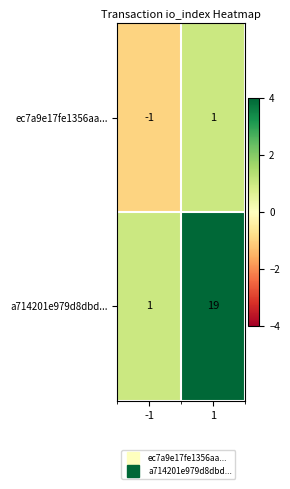

List the series in order of their peak value, highest first.

a714201e979d8dbd..., ec7a9e17fe1356aa...